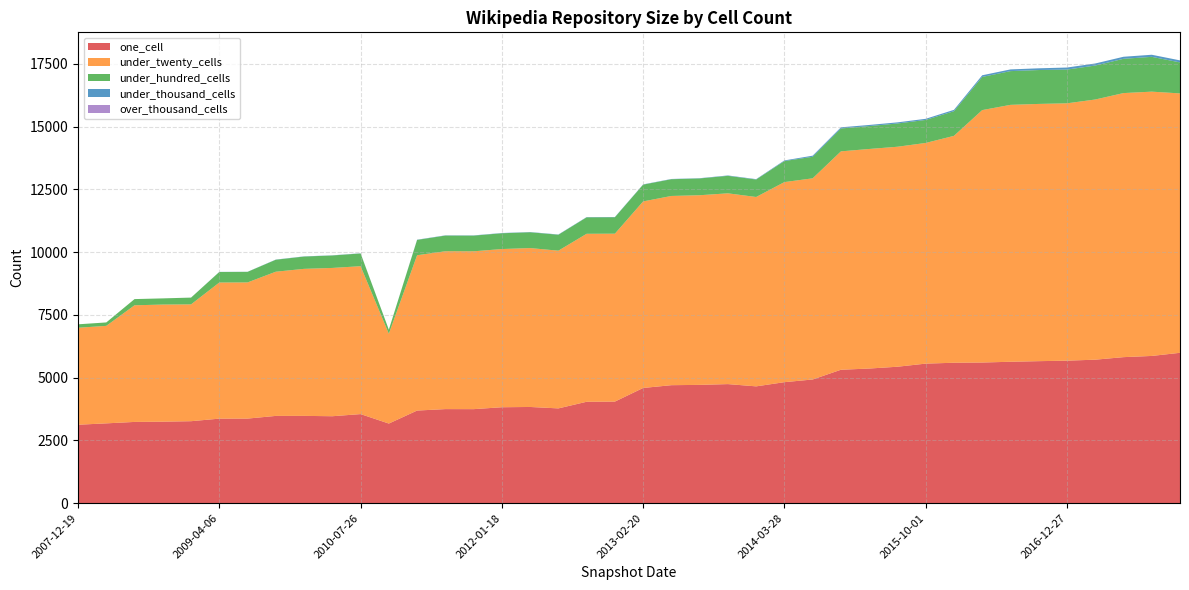

Reading left to right, extract all data points from this chart.

one_cell: 3125	3180	3237	3247	3266	3368	3370	3477	3478	3464	3549	3172	3690	3748	3746	3822	3833	3776	4040	4047	4590	4701	4713	4744	4654	4821	4928	5316	5364	5436	5560	5595	5604	5634	5658	5678	5717	5818	5866	5991
under_twenty_cells: 3865	3884	4647	4666	4654	5423	5425	5745	5858	5908	5893	3578	6188	6289	6289	6303	6331	6284	6693	6690	7433	7539	7556	7601	7545	7972	8015	8701	8748	8765	8792	9040	10057	10236	10249	10253	10366	10521	10530	10335
under_hundred_cells: 136	137	247	246	270	420	421	477	490	496	507	162	611	624	624	629	629	635	655	655	668	667	669	697	696	838	858	912	912	926	917	982	1321	1344	1350	1344	1353	1365	1387	1235
under_thousand_cells: 0	0	0	0	1	4	4	7	7	7	7	0	9	10	10	10	10	10	10	10	10	10	10	15	15	25	44	45	45	45	45	54	66	68	69	82	82	82	83	81
over_thousand_cells: 0	0	0	0	0	0	0	0	0	0	0	0	0	0	0	0	0	0	0	0	0	0	0	0	0	0	0	0	0	0	0	0	0	0	0	0	0	0	0	0